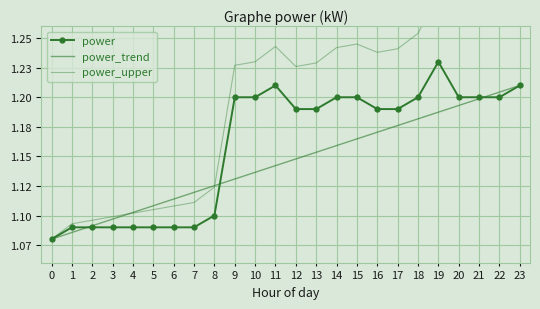

Reading left to right, list all the values displayed in this chart.

power: 1.1	1.1	1.1	1.1	1.1	1.1	1.1	1.1	1.1	1.2	1.2	1.2	1.2	1.2	1.2	1.2	1.2	1.2	1.2	1.2	1.2	1.2	1.2	1.2
power_trend: 1.1	1.1	1.1	1.1	1.1	1.1	1.1	1.1	1.1	1.1	1.1	1.1	1.1	1.2	1.2	1.2	1.2	1.2	1.2	1.2	1.2	1.2	1.2	1.2
power_upper: 1.1	1.1	1.1	1.1	1.1	1.1	1.1	1.1	1.1	1.2	1.2	1.2	1.2	1.2	1.2	1.2	1.2	1.2	1.3	1.3	1.3	1.3	1.3	1.3